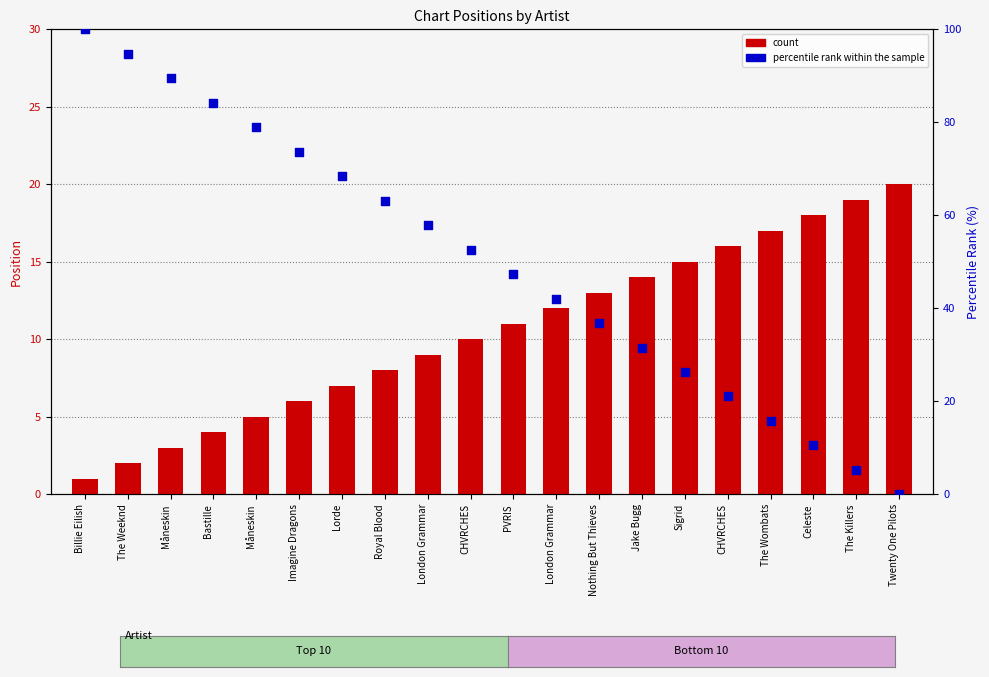

Which series has the largest Y range (max minus min)?

percentile rank within the sample